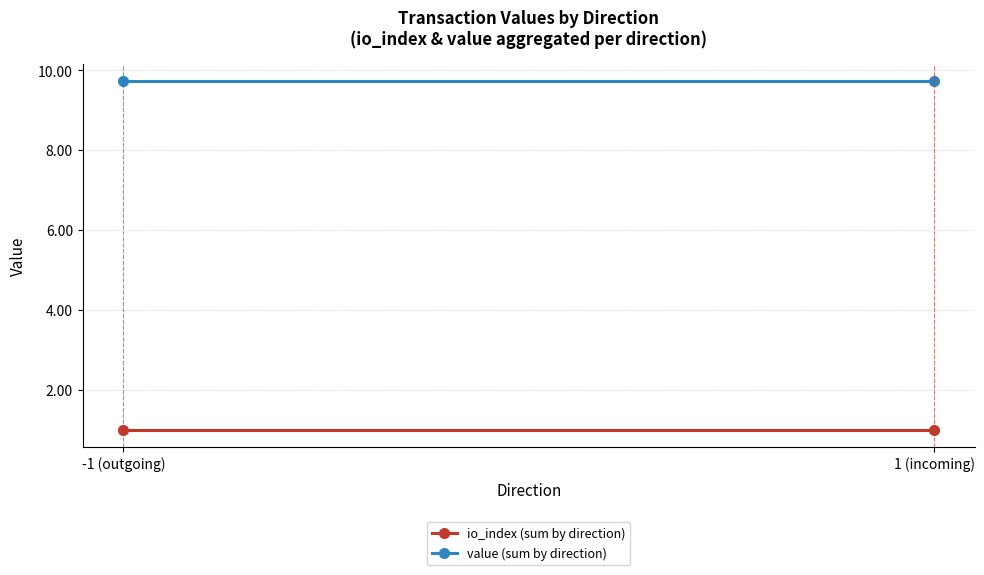

What is the sum of all io_index (sum by direction) values?

2.0